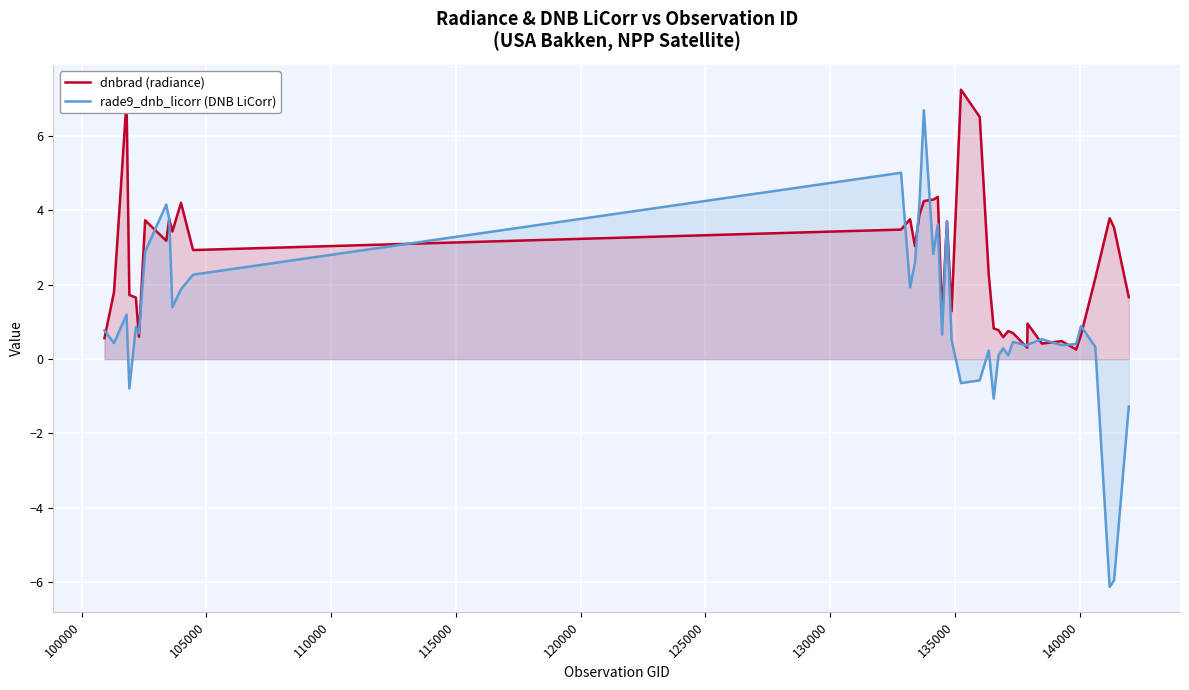

Which series has the widest spread of values?

rade9_dnb_licorr (DNB LiCorr)